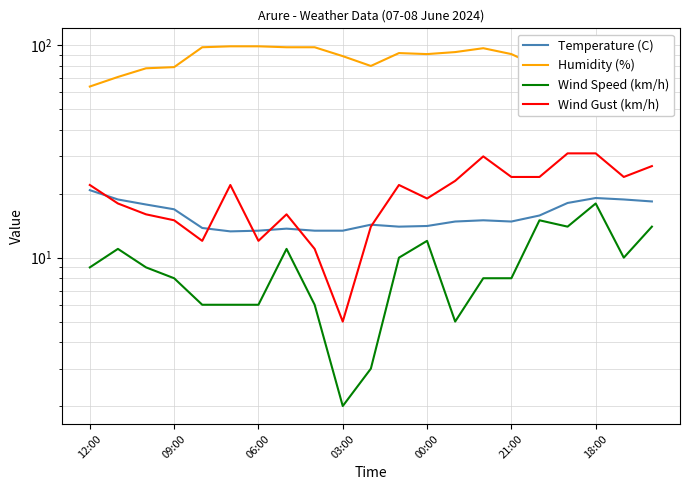

At how many categories does at least one series exceed 27?

21